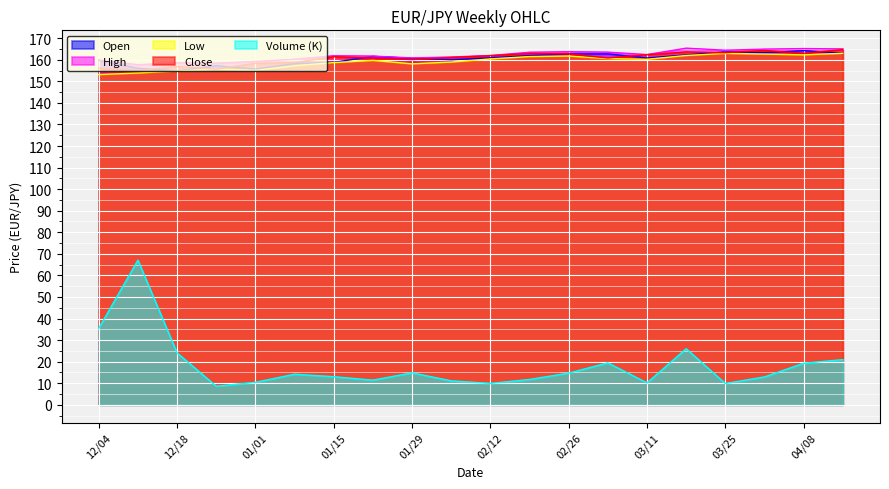

What is the total value across all series at 20240219?

661.5